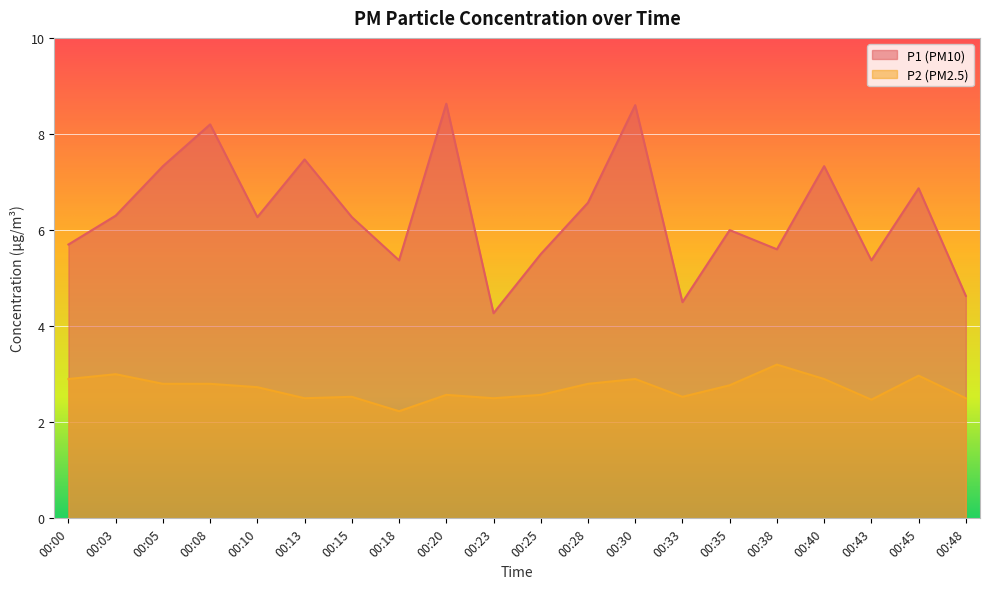

What is the value of the P1 point at the 11th from the left?

5.5